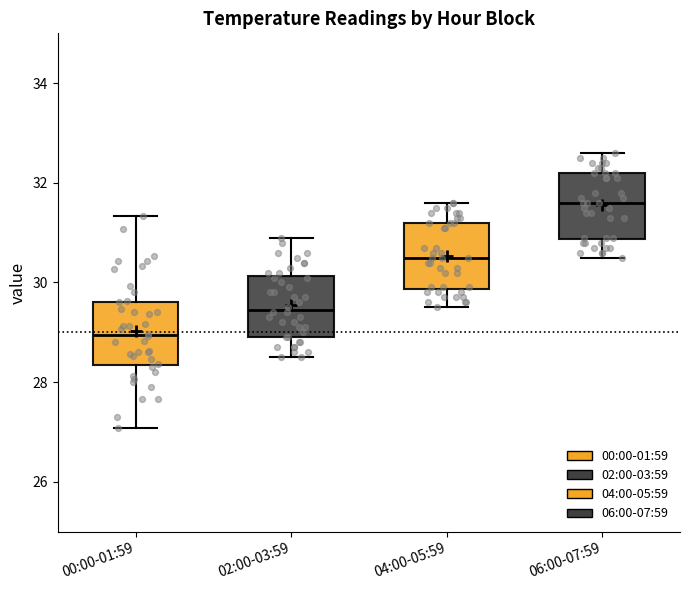

Where does the median line of the box for 00:00-01:59 sit on the y-axis? The values are not printed on the chart, so give them approximately, as read against the axis.

29.0